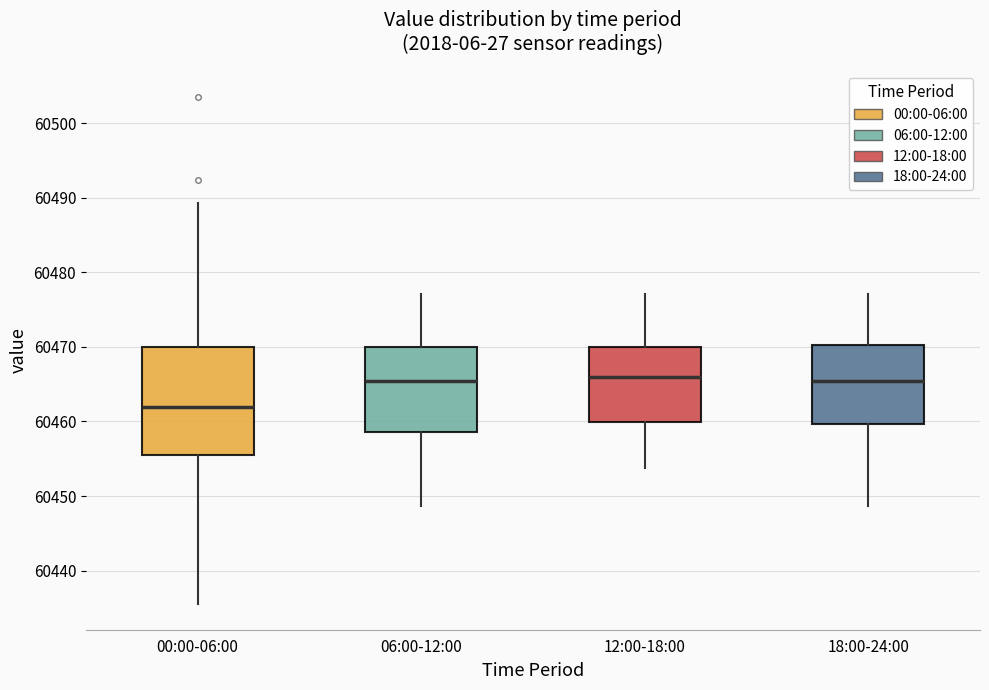

Reading left to right, transcribe this box plot: for each box, give where its median line is, the range the box spans, and where its two whiskers end, as read against the y-axis. The values are not printed on the chart, so give them approximately, as read against the axis.

00:00-06:00: median 60462, box 60456 to 60470, whiskers 60435 to 60489
06:00-12:00: median 60465, box 60459 to 60470, whiskers 60449 to 60477
12:00-18:00: median 60466, box 60460 to 60470, whiskers 60454 to 60477
18:00-24:00: median 60465, box 60460 to 60470, whiskers 60449 to 60477